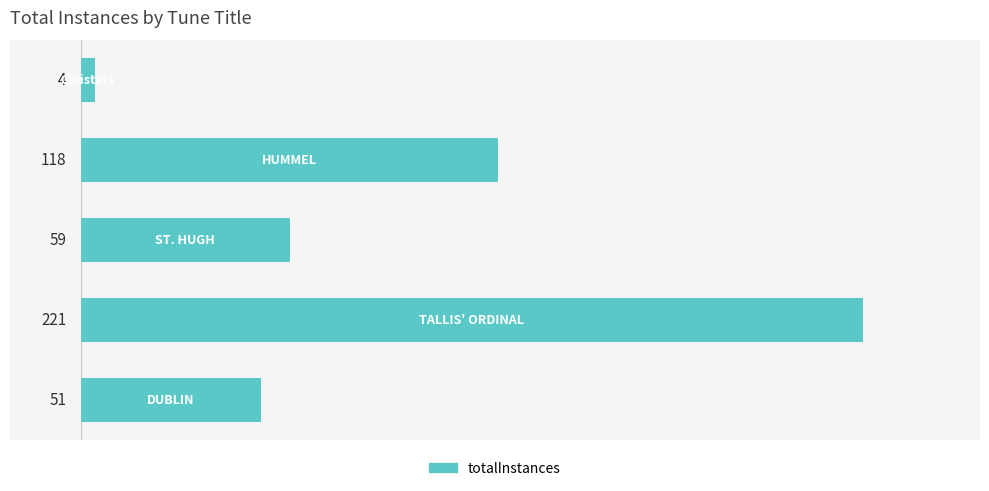

Reading top to bottom, what are all the values shown in this chart?

4	118	59	221	51